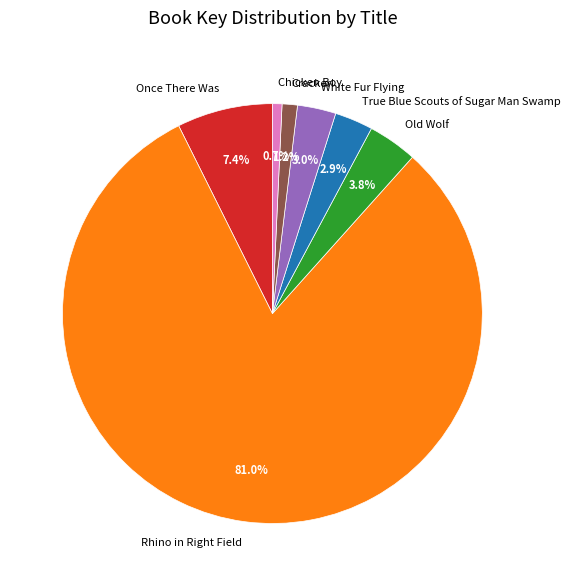

How many slices are in this pie chart?

7